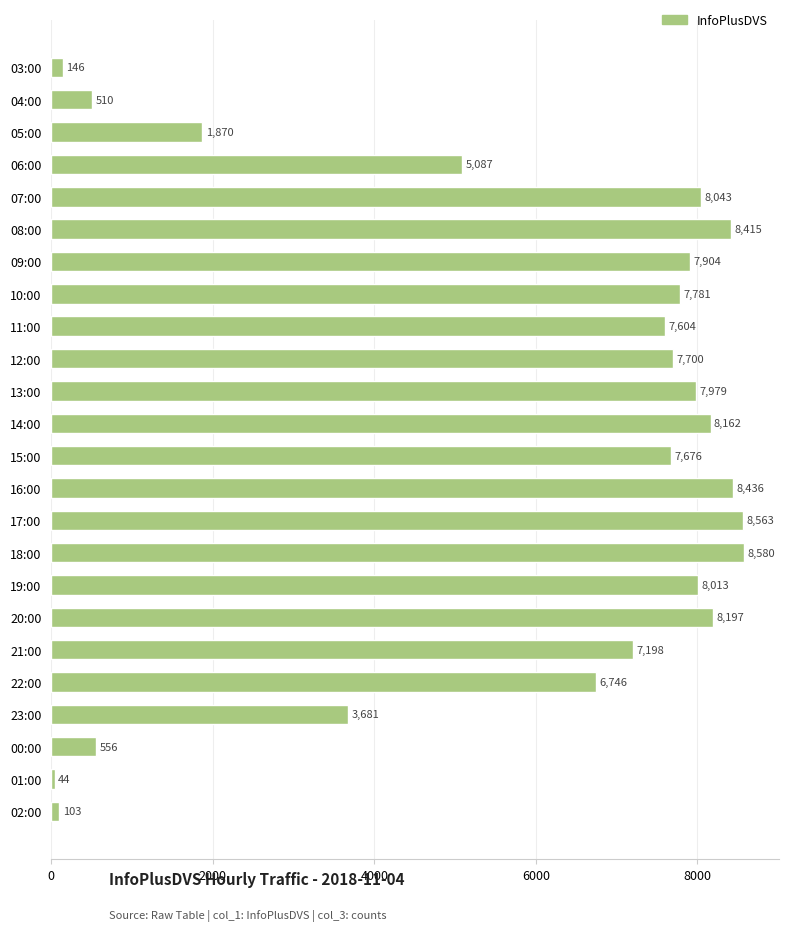

What is the average value?

5791